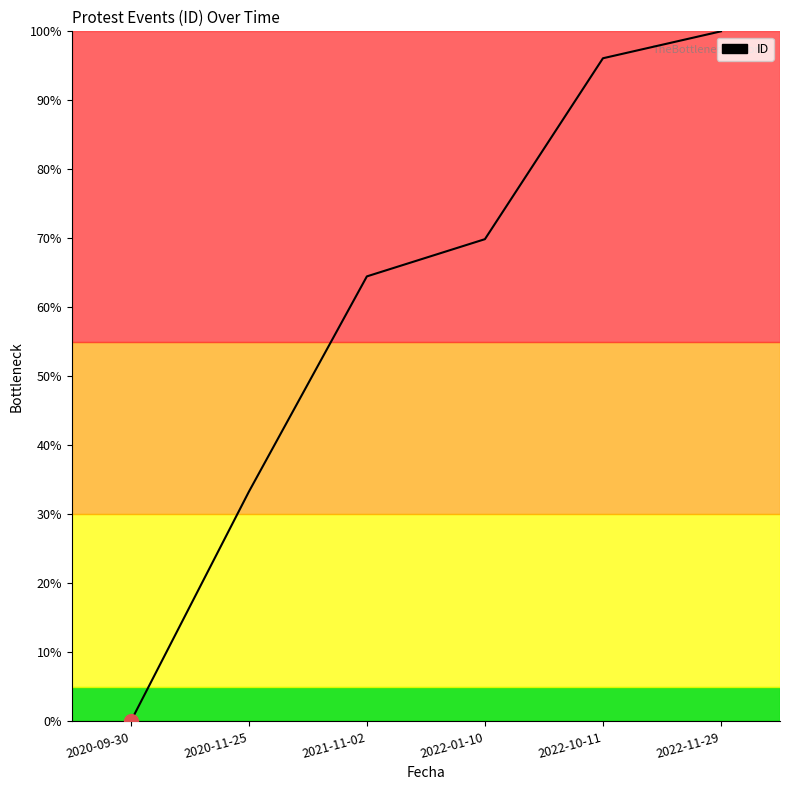

Reading left to right, what are all the values shown in this chart?

2020-09-30=0.0	2020-11-25=33.3	2021-11-02=64.5	2022-01-10=69.9	2022-10-11=96.1	2022-11-29=100.0